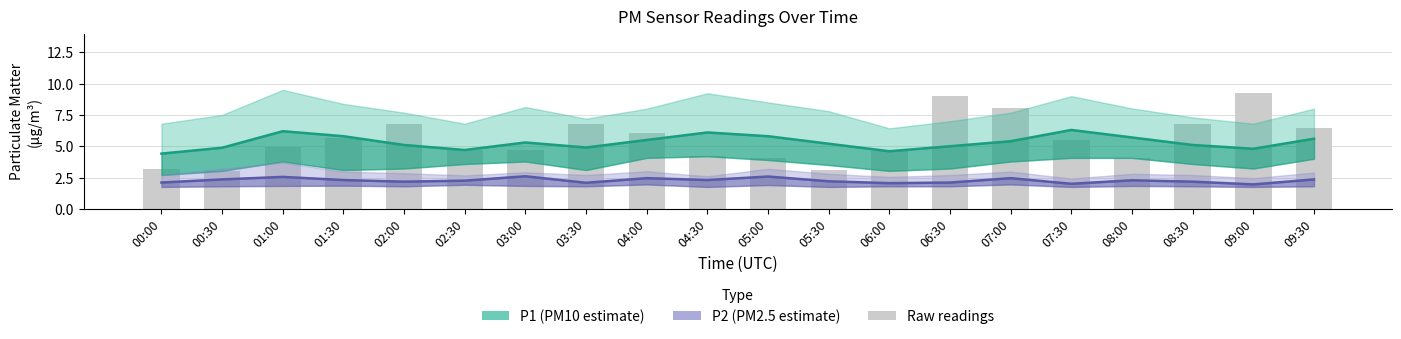

What is the difference between the highest and lowest values at 08:00?

3.4